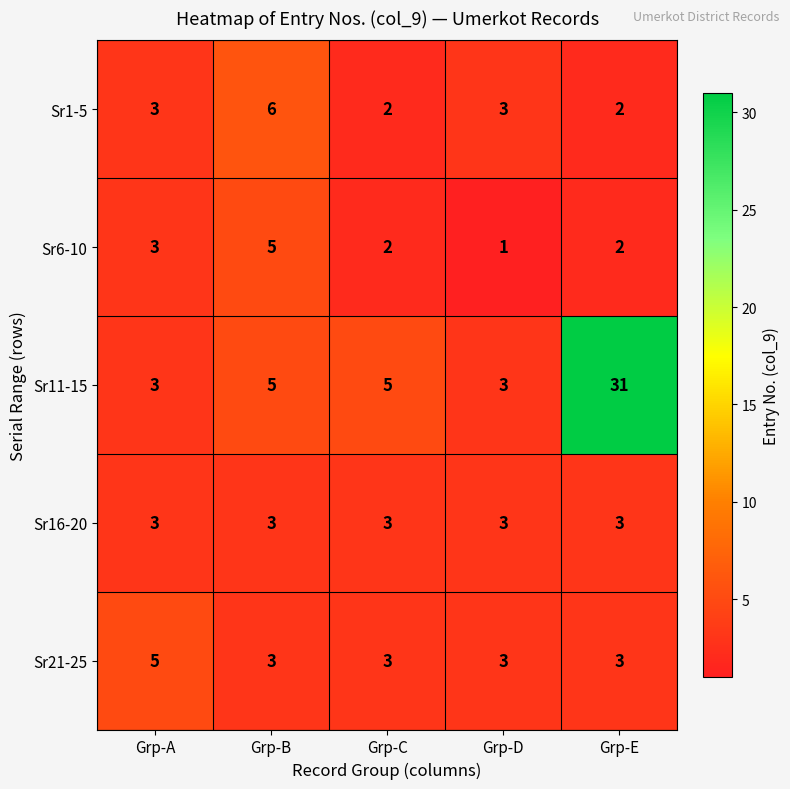

What value does the Sr1-5 series have at Grp-B?

6